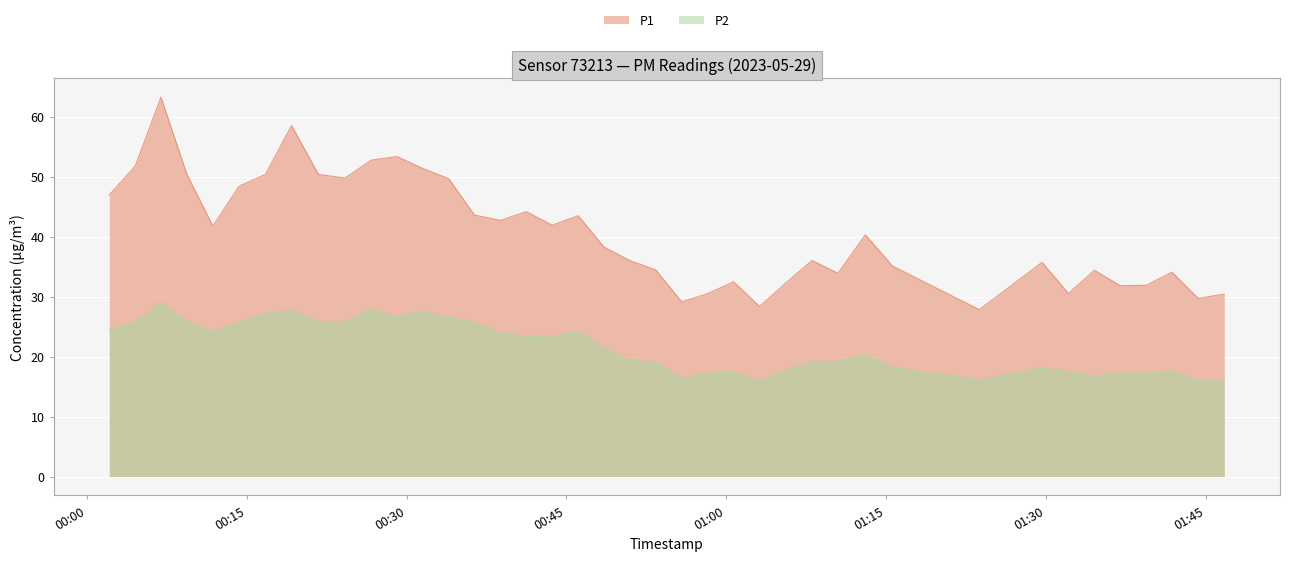

In P2, how many points are higher than both neighbors (excluding endpoints)?

11